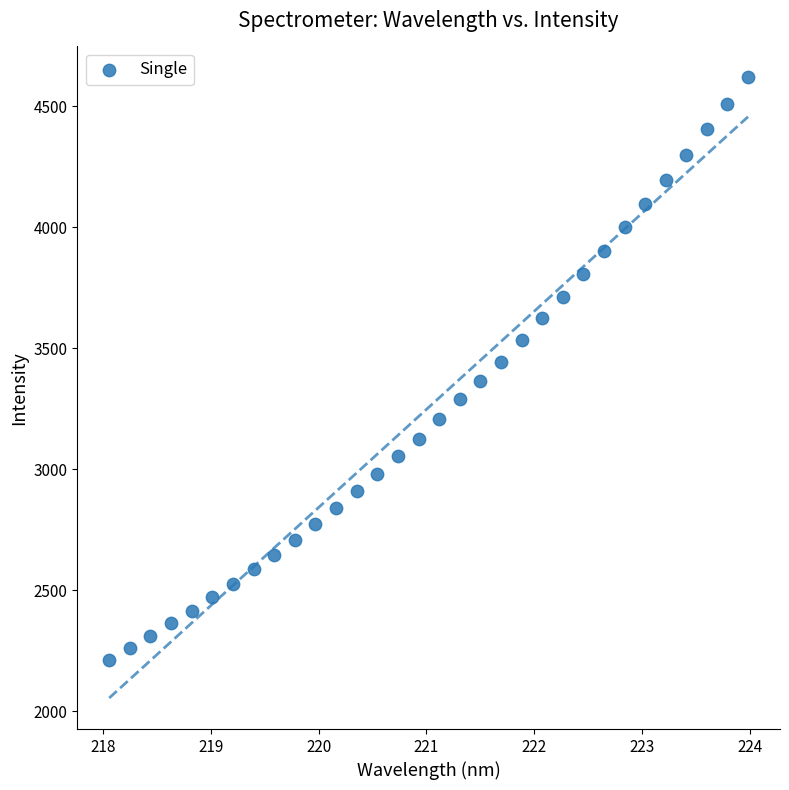

What is the range of X values (max minus min)?

5.9